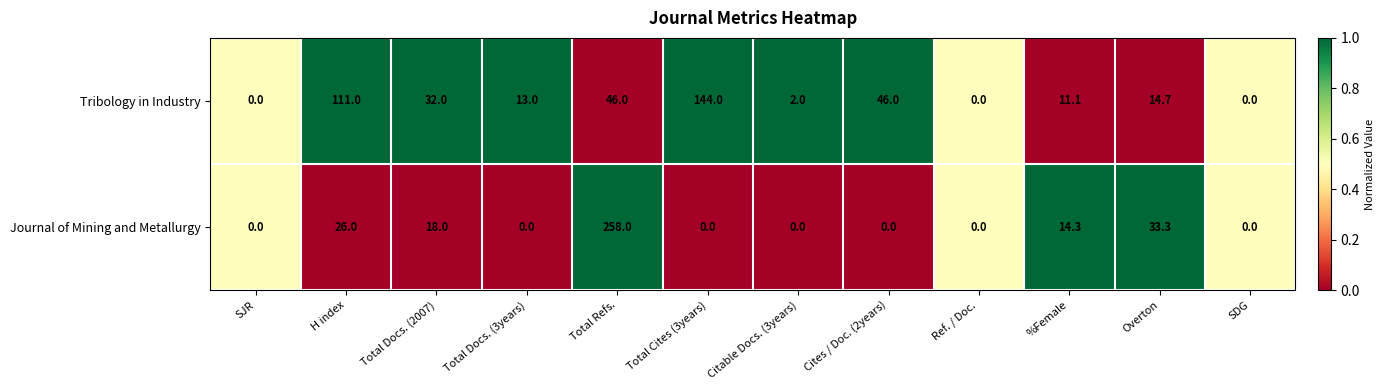

Which series has the widest spread of values?

Journal of Mining and Metallurgy